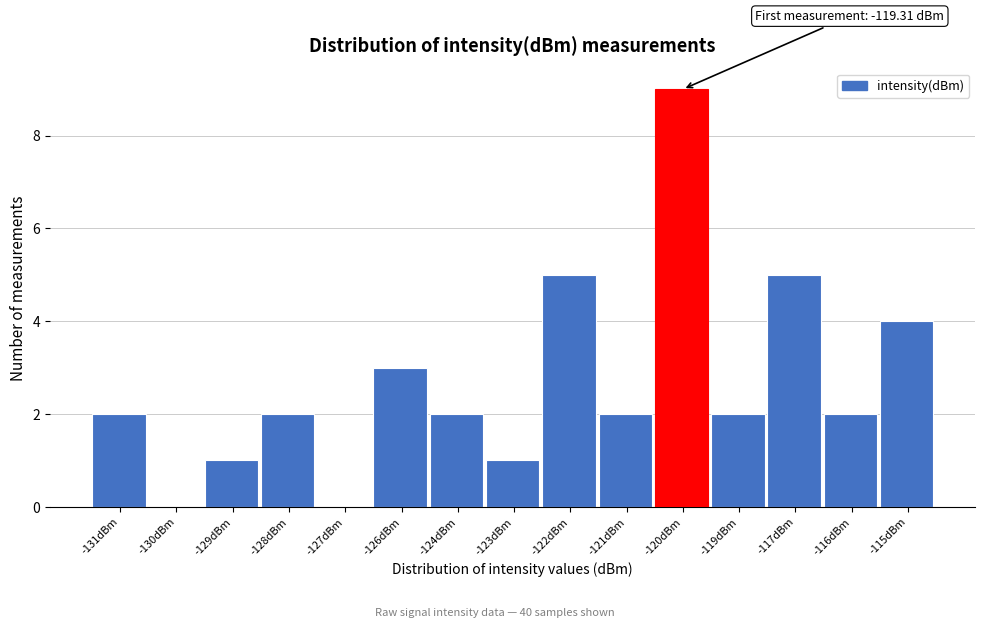

Reading left to right, extract all data points from this chart.

-131dBm=2	-130dBm=0	-129dBm=1	-128dBm=2	-127dBm=0	-126dBm=3	-124dBm=2	-123dBm=1	-122dBm=5	-121dBm=2	-120dBm=9	-119dBm=2	-117dBm=5	-116dBm=2	-115dBm=4